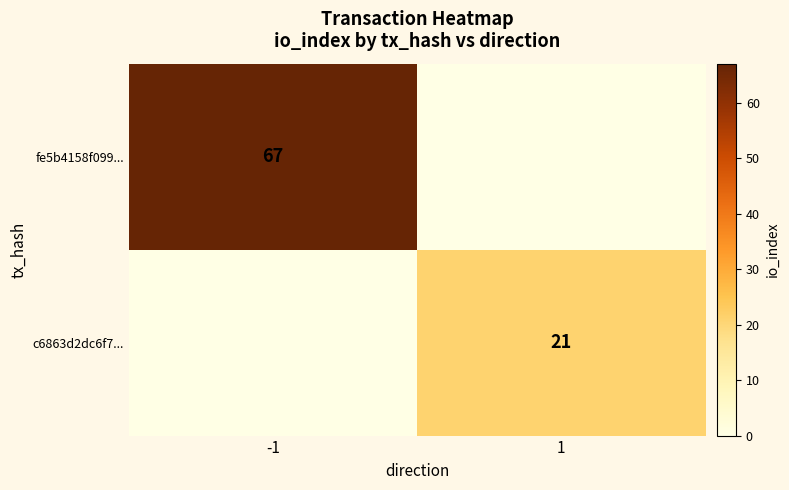

Between -1 and 1, which is larger?

-1